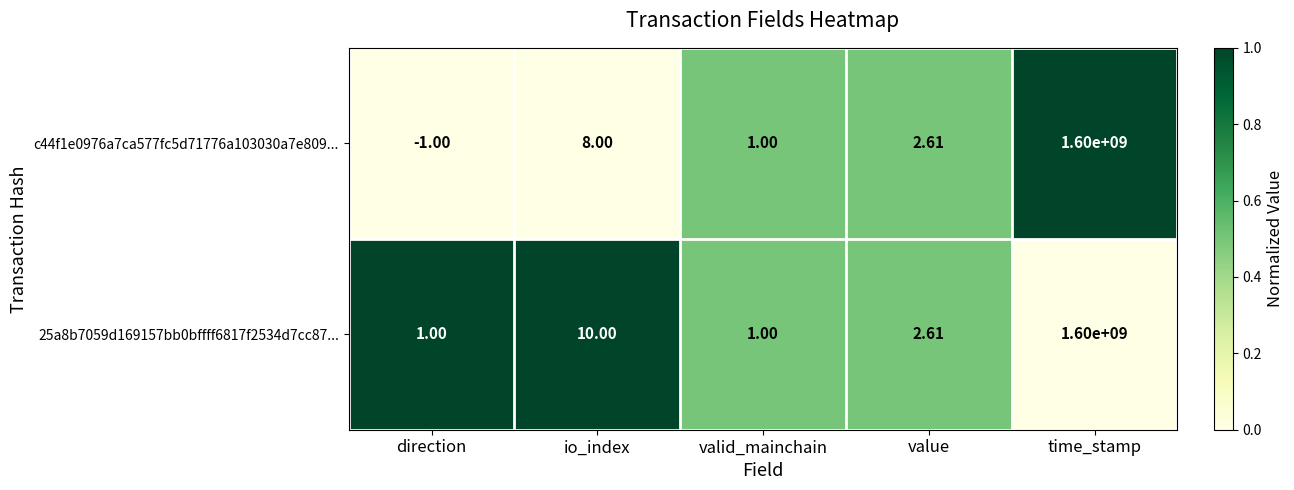

Is the value of c44f1e0976a7ca577fc5d71776a103030a7e809... at valid_mainchain greater than the value of 25a8b7059d169157bb0bffff6817f2534d7cc87... at time_stamp?

No